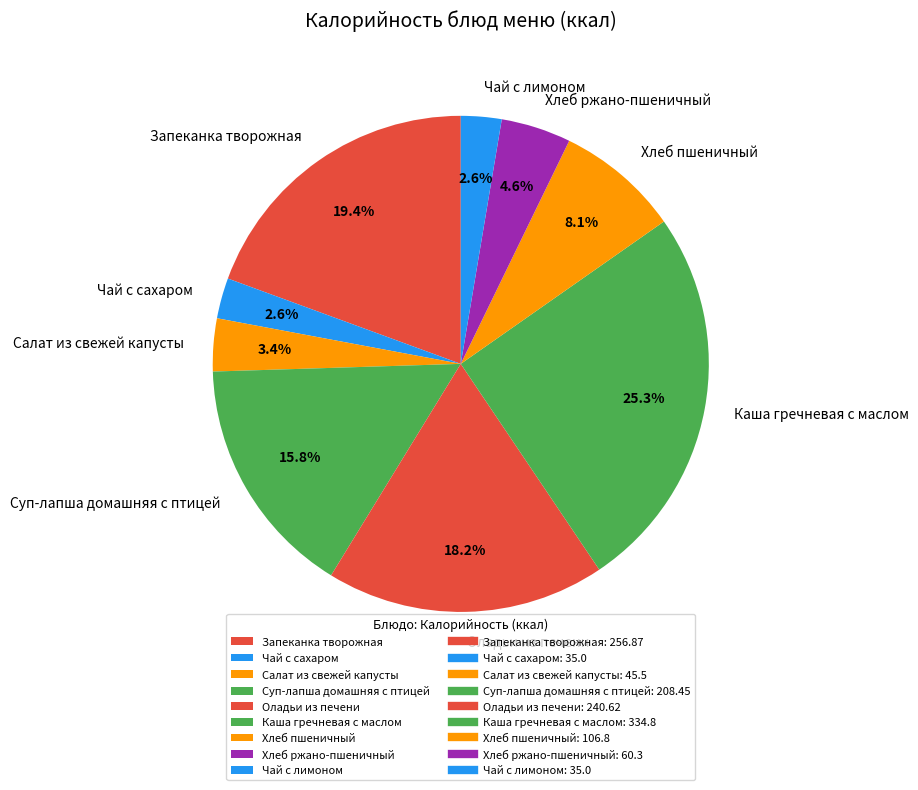

Combined, what portion of the pie is Хлеб ржано-пшеничный and Запеканка творожная?

24.0%